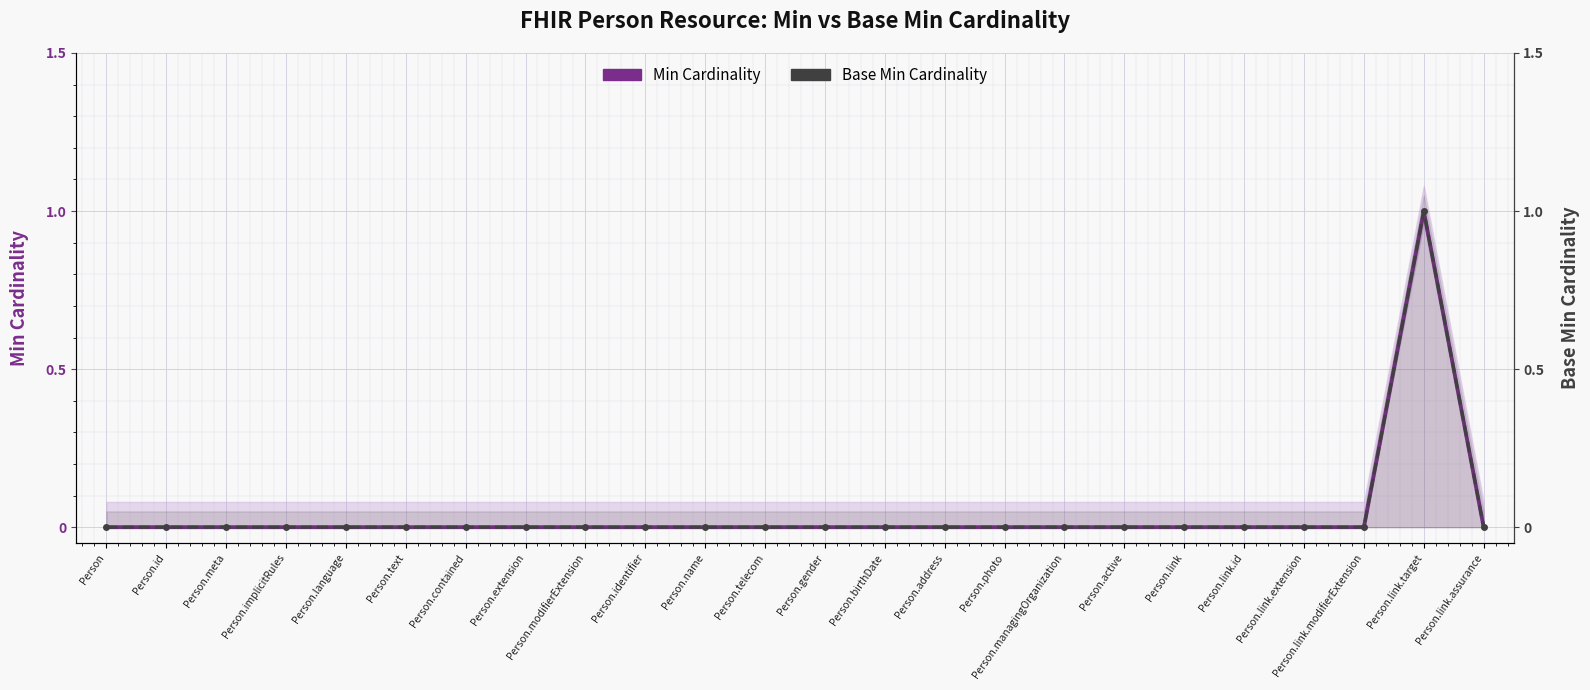

How many interior local peaks does the Base Min Cardinality series have?

1